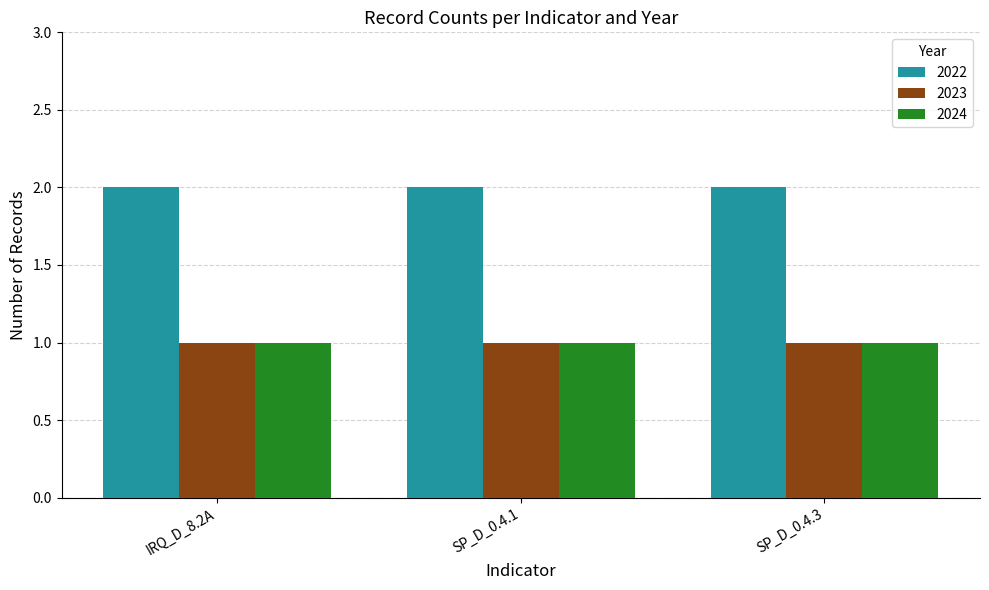

What is the sum of all 2022 values?

6